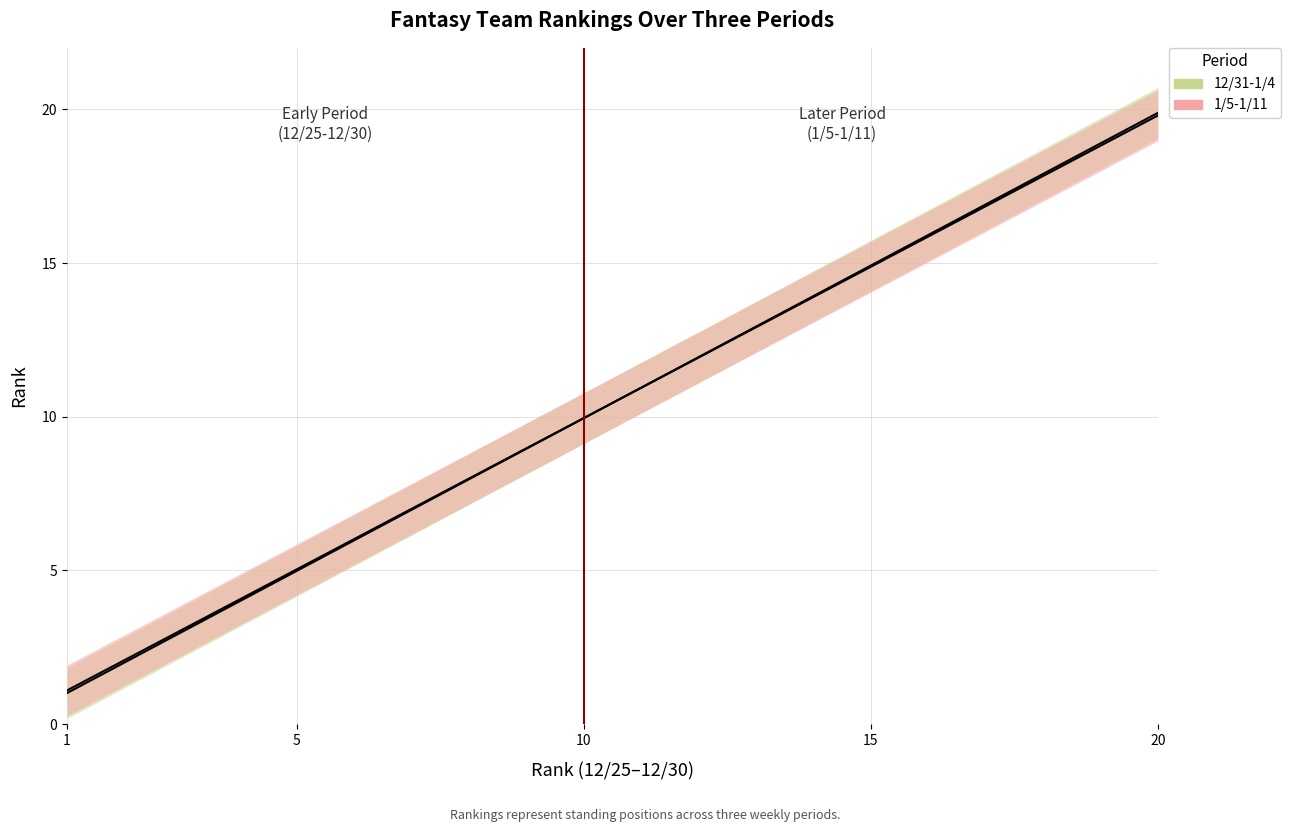

What are all the series names shown in the legend?

12/31-1/4, 1/5-1/11